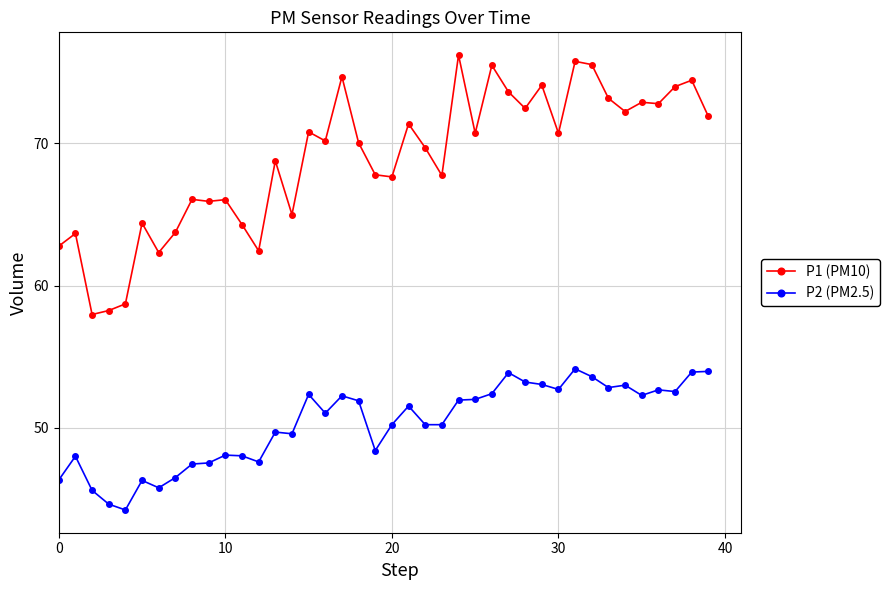

Which series has the largest total across all categories?

P1 (PM10)